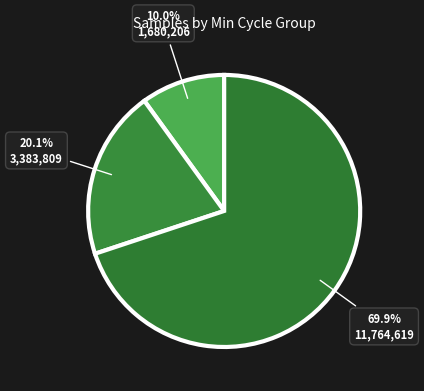

How many slices are in this pie chart?

3